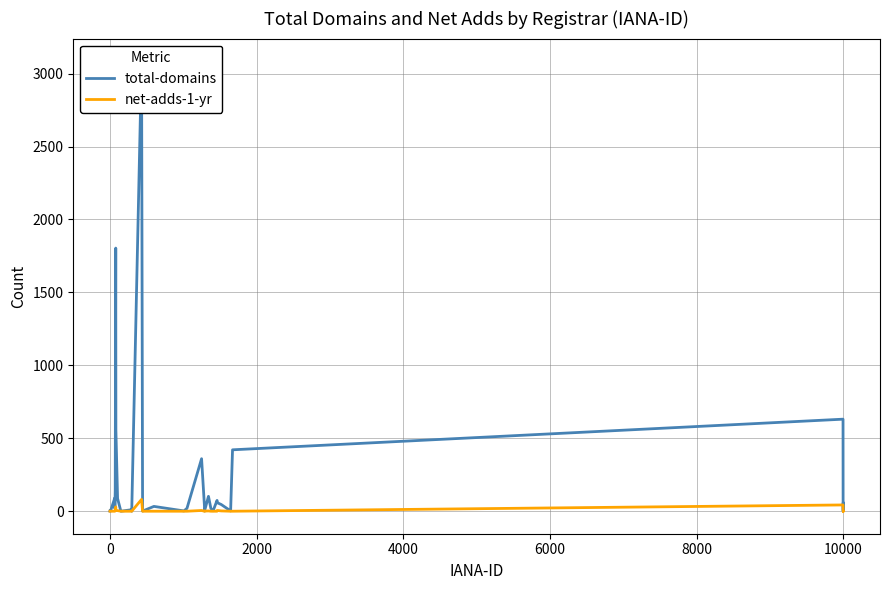

How many interior local peaks does the total-domains series have?

10